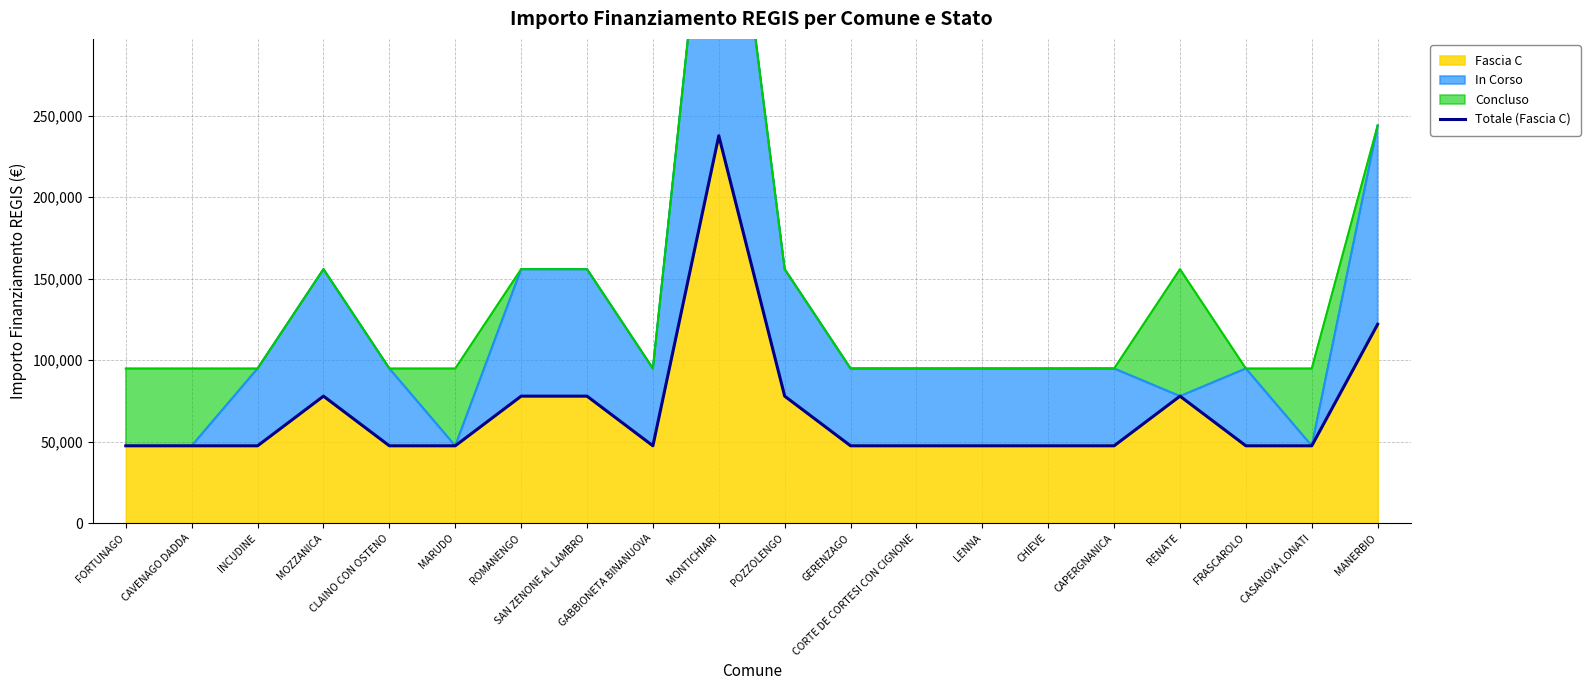

The value at MANERBIO is 176757. True or false?

False